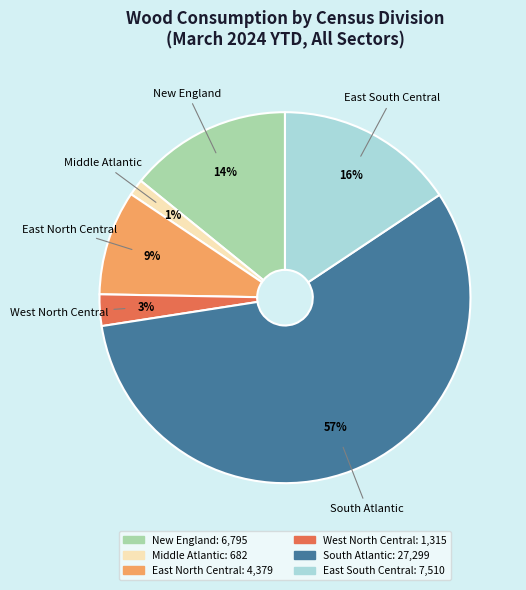

The New England slice represents 14% of the pie. True or false?

True